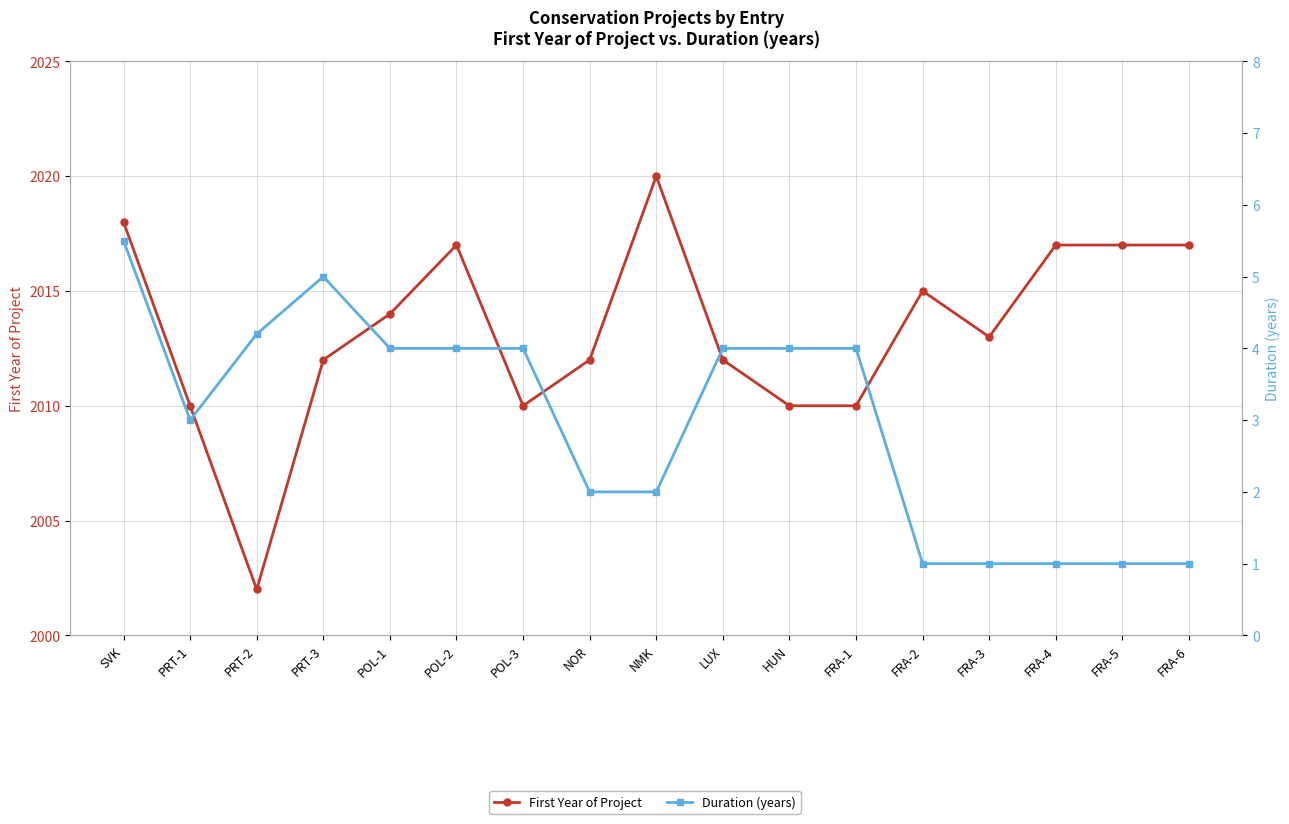

What are all the series names shown in the legend?

First Year of Project, Duration (years)